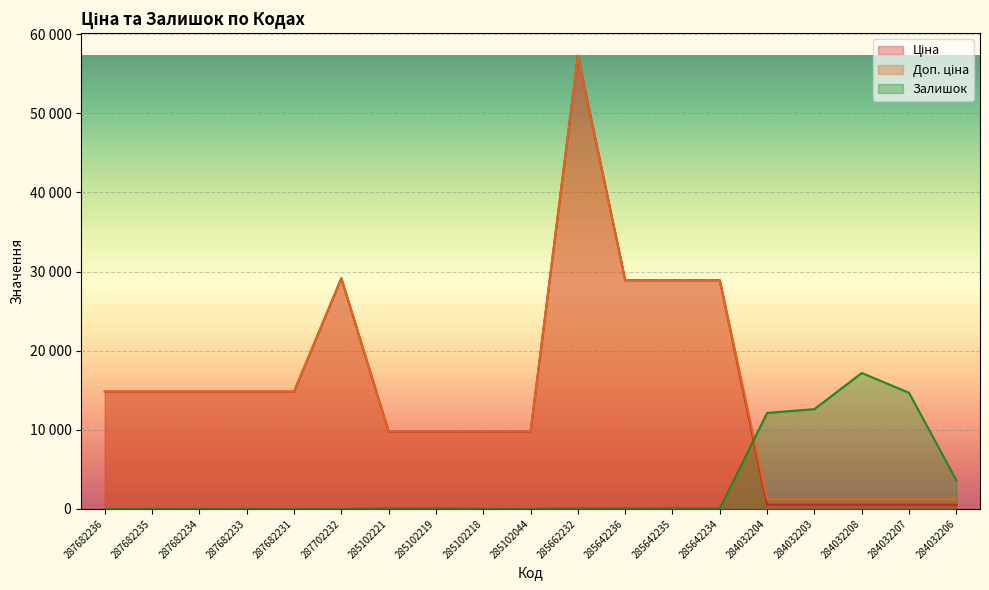

Which series has the largest total across all categories?

Доп. ціна